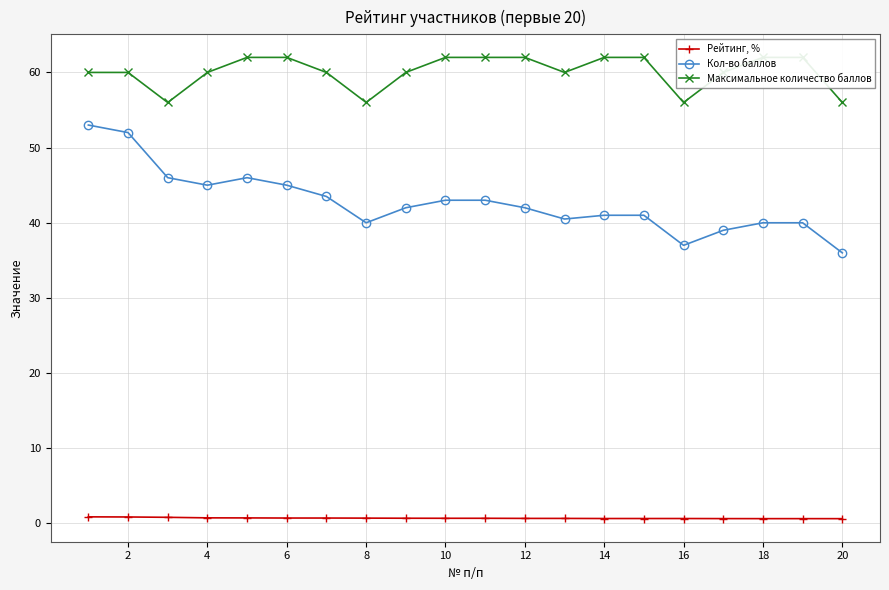

Count the Рейтинг, % values in the range 0 to 1.

20